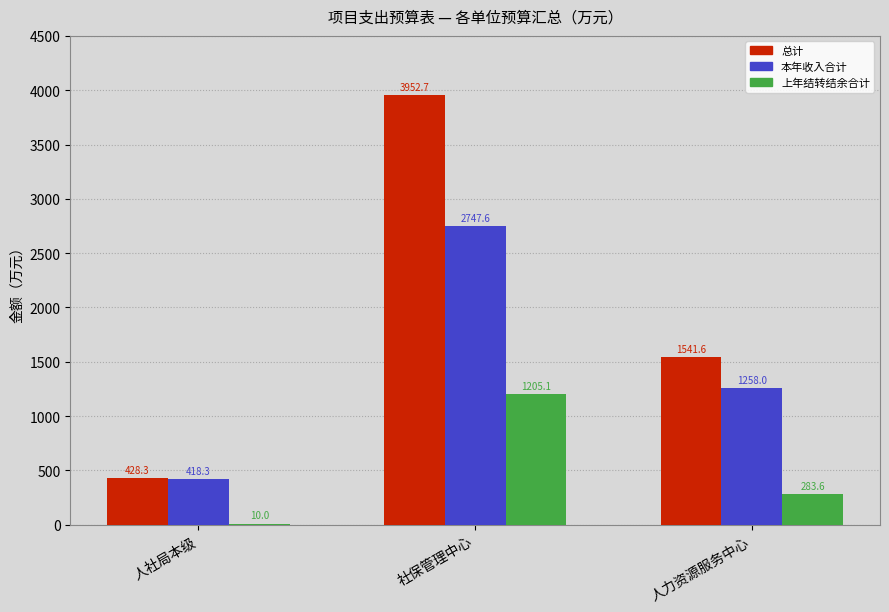

What value does the 总计 series have at 人社局本级?

428.3